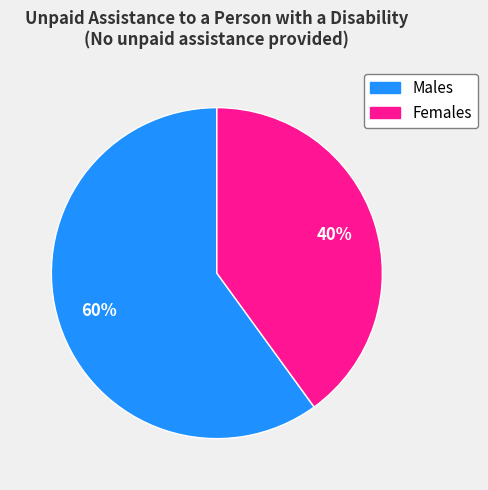

What percentage is the Males slice, to the nearest percent?

60%